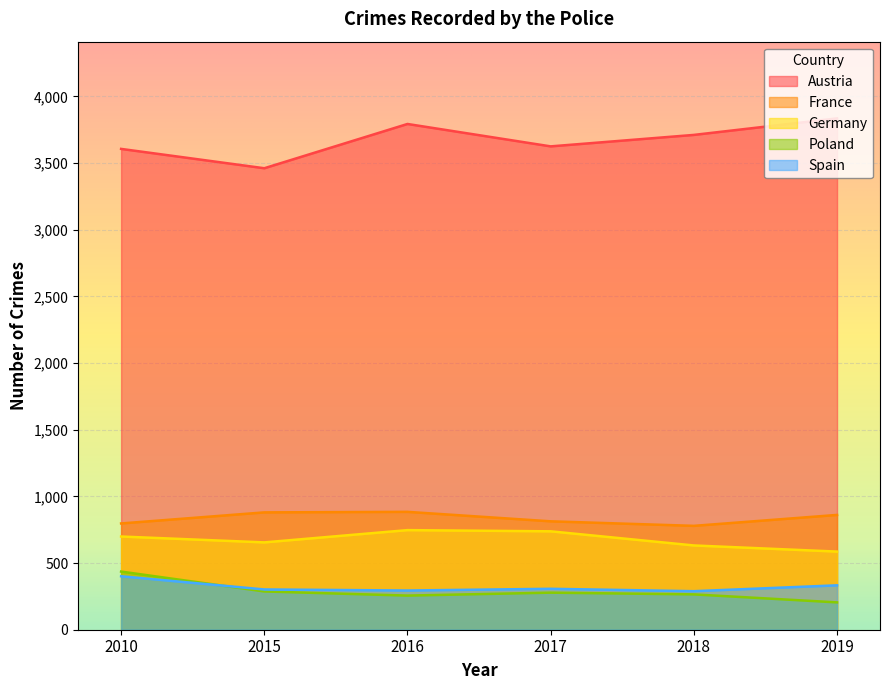

Which series changed the most between 2018 and 2019?

Austria